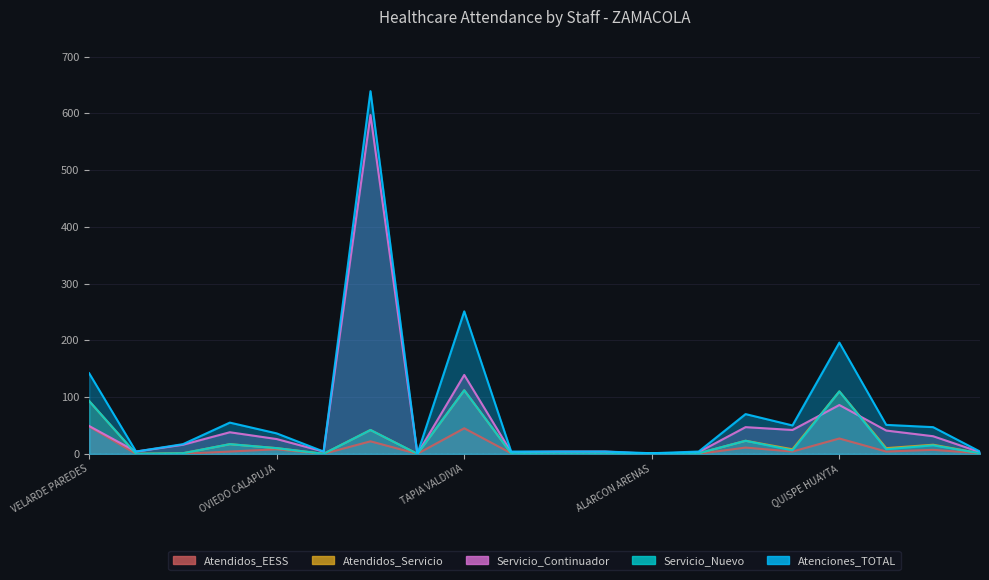

List the labels in order of Servicio_Nuevo value, largest first.

TAPIA VALDIVIA, QUISPE HUAYTA, VELARDE PAREDES, PEREZ MOSCOSO, BERNEDO MALAGA, VALDIVIA DE CHAVEZ, GUERRA MIRANDA, OVIEDO CALAPUJA, QUENTA FLORES, PEZO FLORES, PRESBITERO CHIRINOS, SUCASACA DIAZ, ALARCON ARENAS, VILLANUEVA CUELLAR, FIGUEROA DEL CARPIO, BUSTINZA ZAPANA, VILCA MAMANI, CARDENAS TEJADA, LUQUE MERCADO, TICONA VILLAVICENCIO